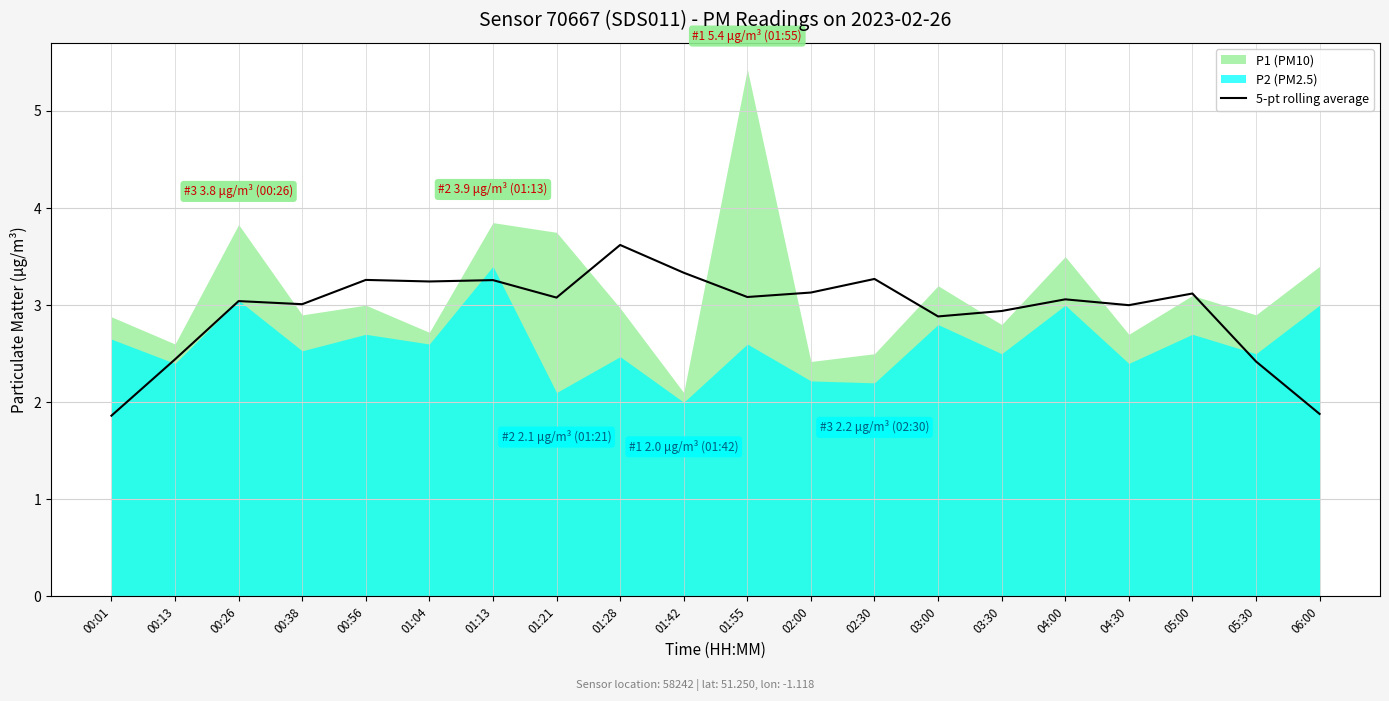

Is it true that 5-pt rolling average equals 3.1 at 01:55?

True